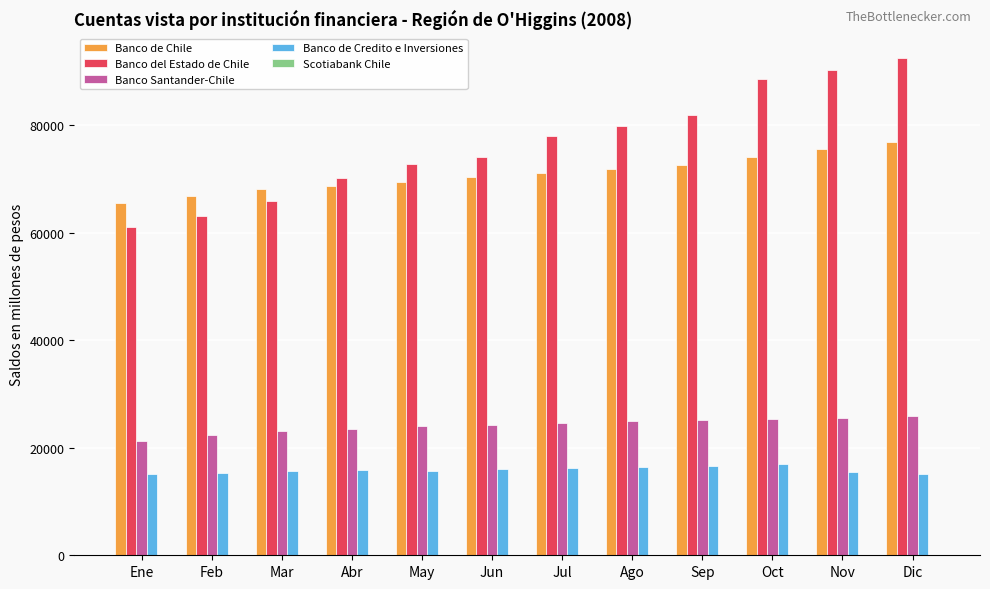

Which series changed the most between Feb and Sep?

Banco del Estado de Chile